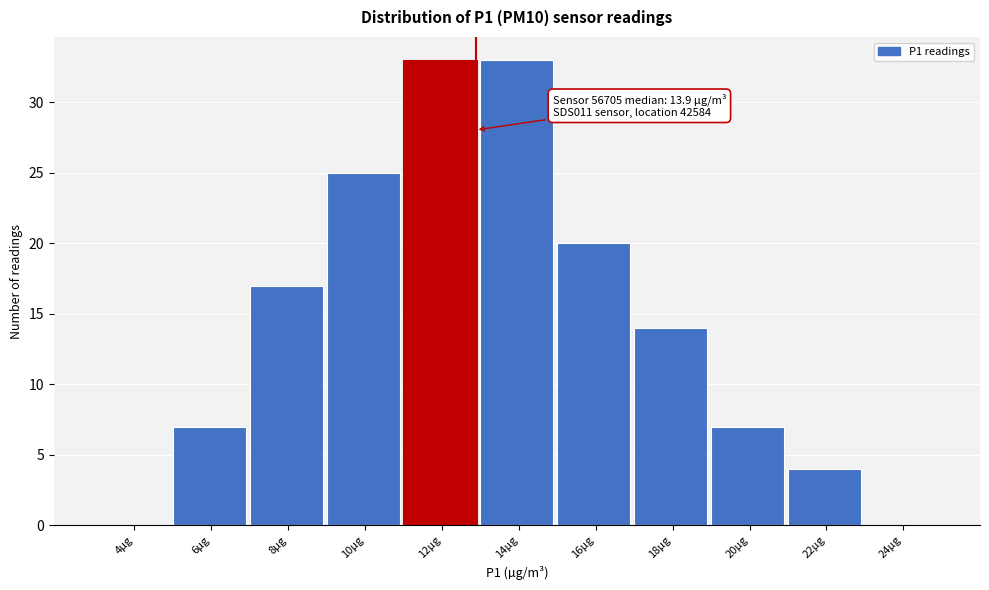

Reading right to left, what are all the values shown in this chart?

24µg=0	22µg=4	20µg=7	18µg=14	16µg=20	14µg=33	12µg=33	10µg=25	8µg=17	6µg=7	4µg=0